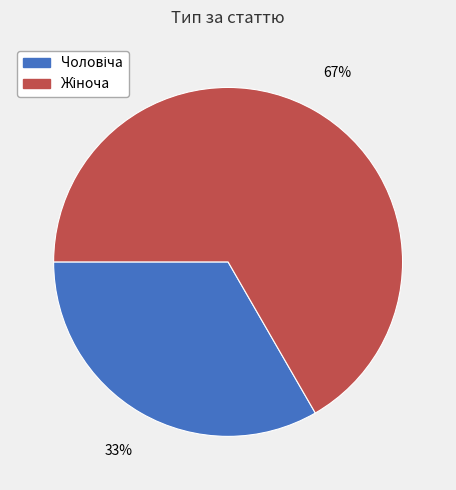

To the nearest percent, what is the average slice percentage?

50%